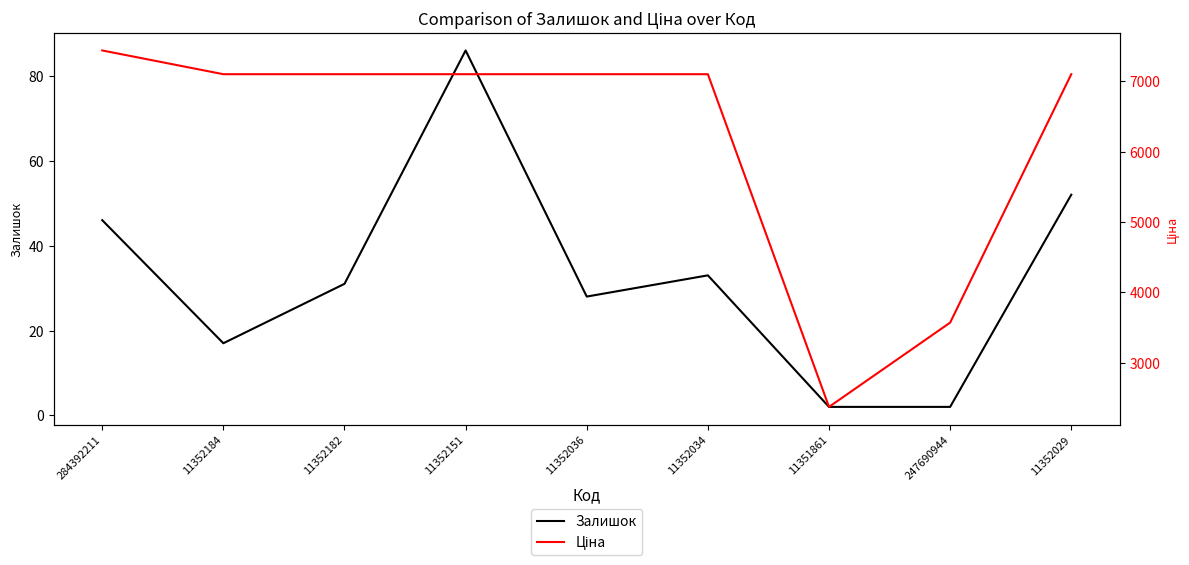

Which category has the lowest value across all series?

11351861